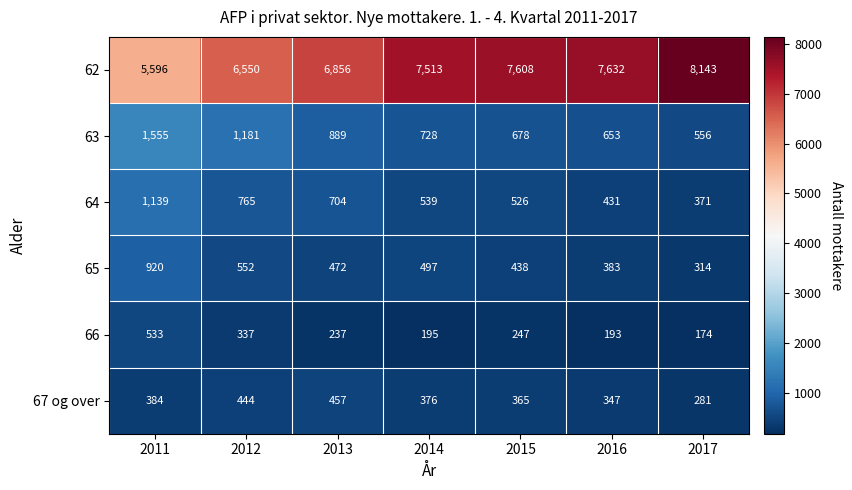

The 66 series shows 789 at 2011. True or false?

False